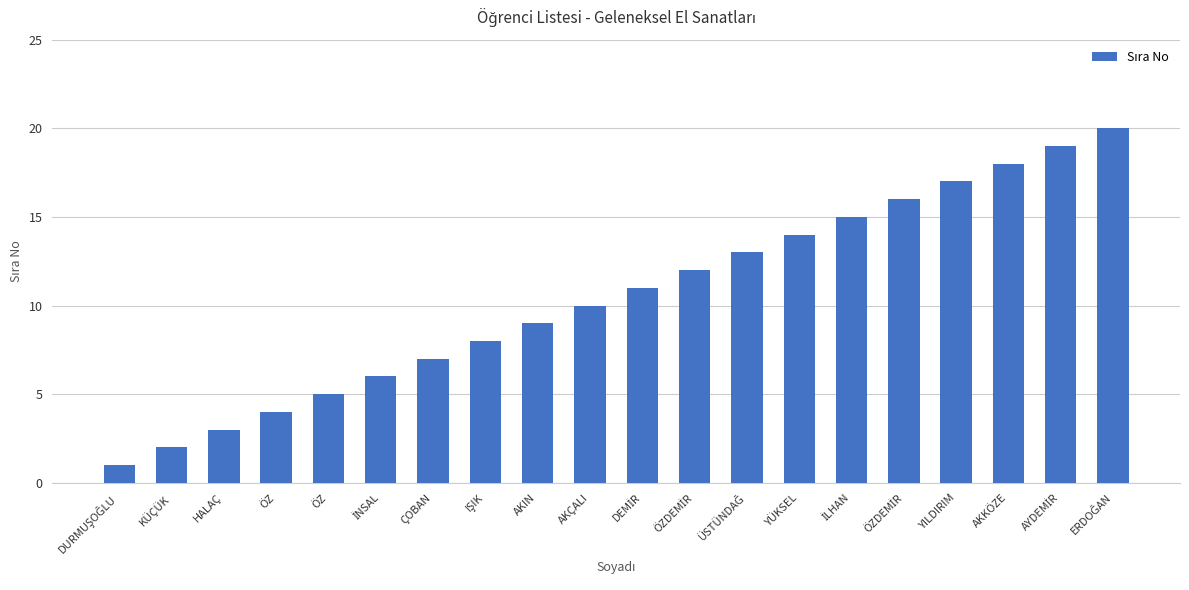

Where is the data nearest to the value 10?

AKÇALI